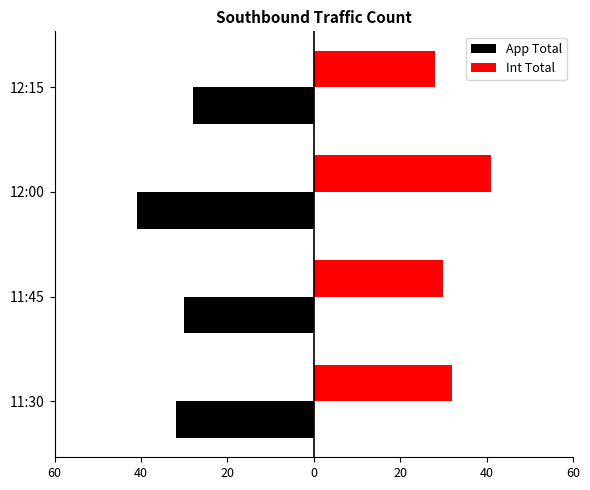

What is the value of the Int Total bar at the 1st from the left?

32